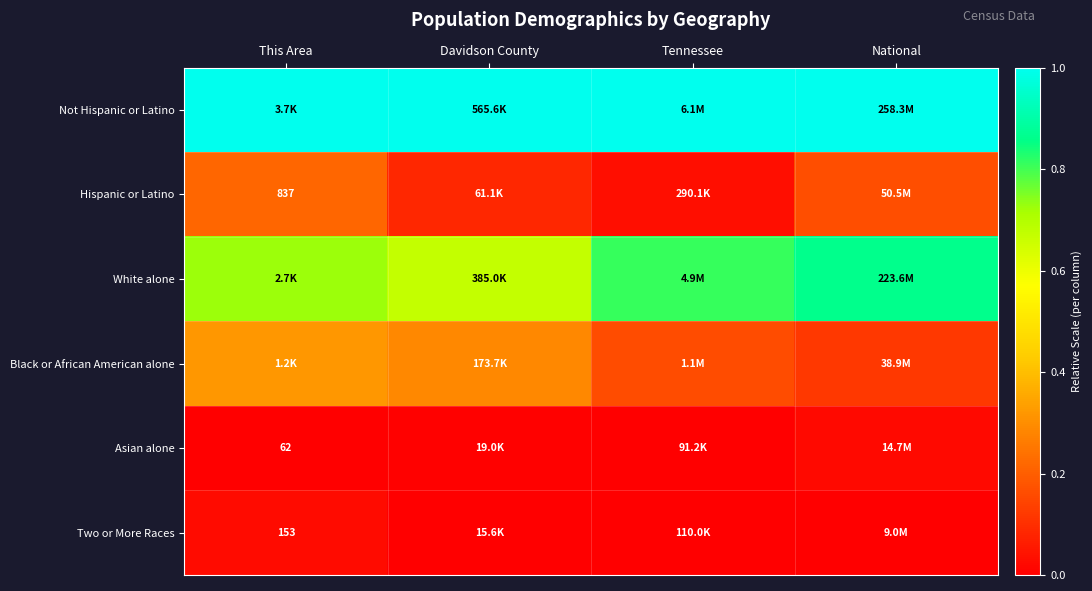

Which has a higher value, Tennessee or This Area?

Tennessee